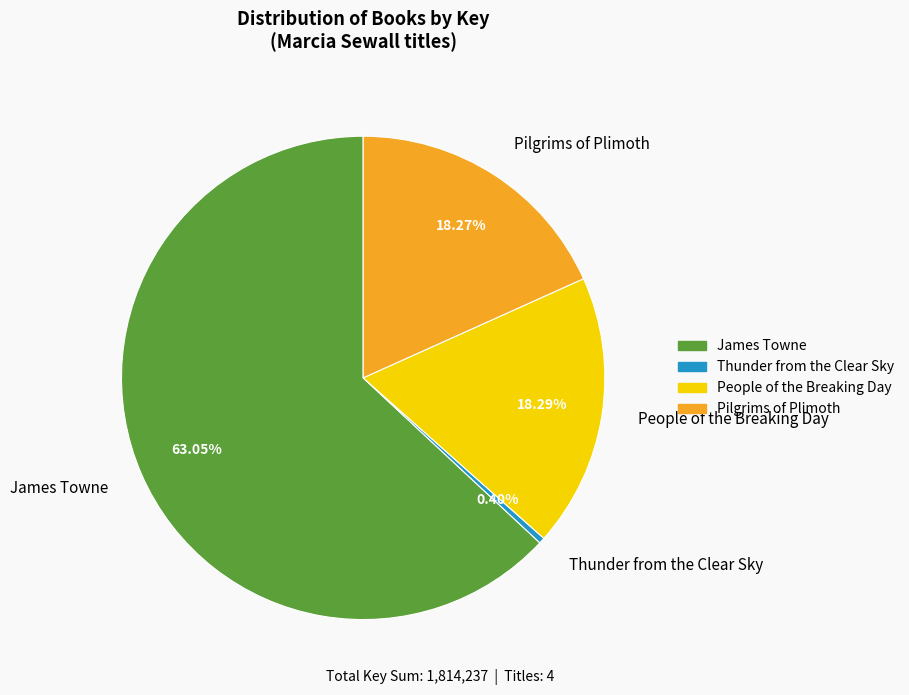

Is the sum of People of the Breaking Day and Pilgrims of Plimoth greater than half?

No